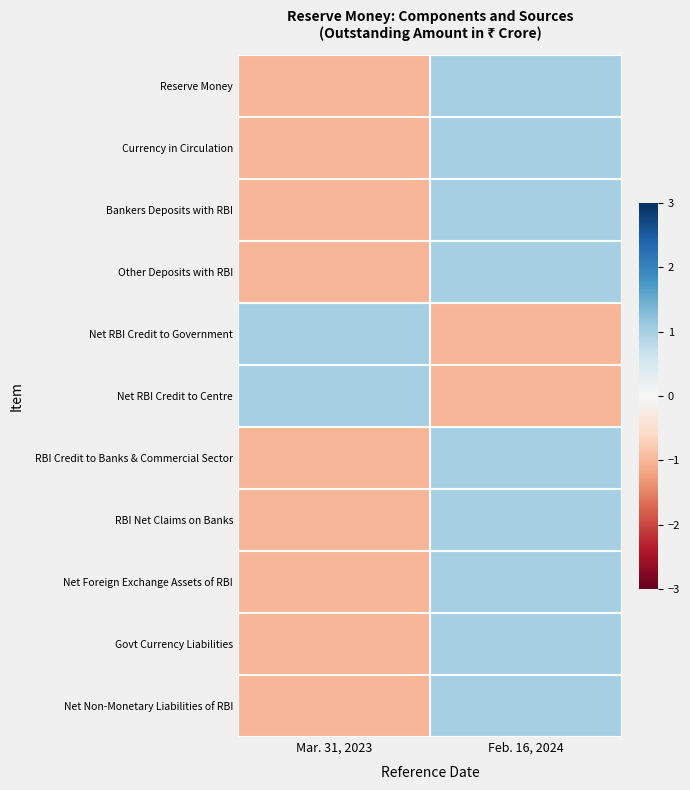

How many categories are shown in the chart?

2